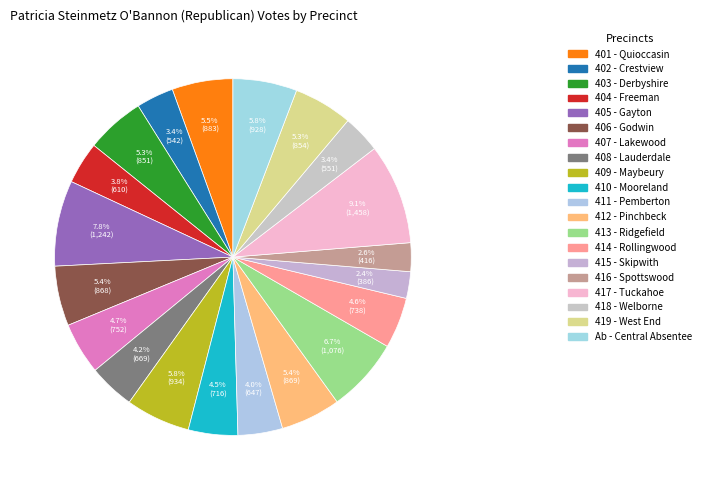

What percentage is the 404 - Freeman slice, to the nearest percent?

4%